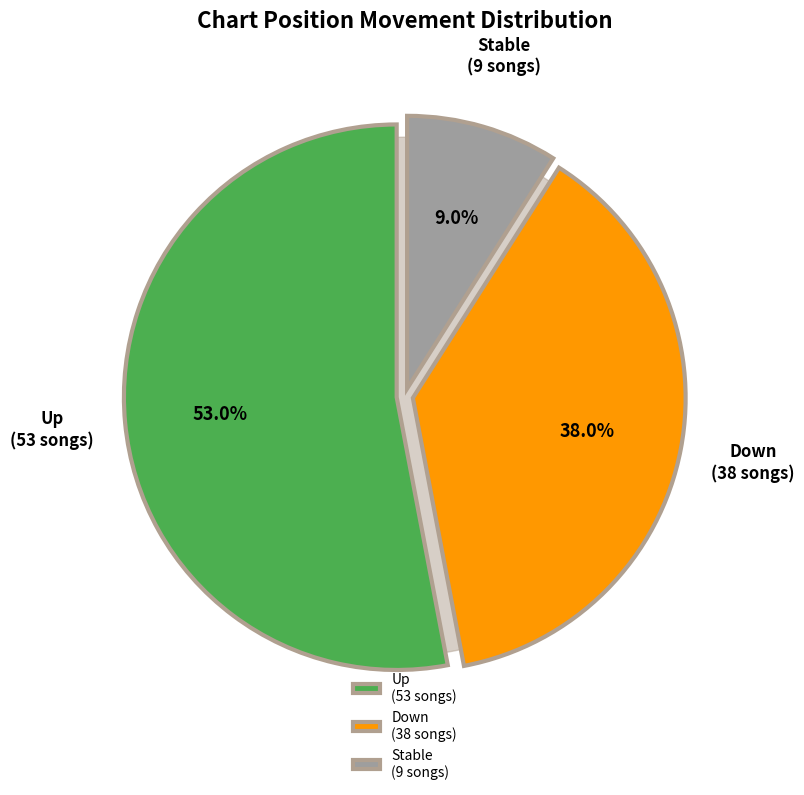

To the nearest percent, what percentage of the pie is -?

9%